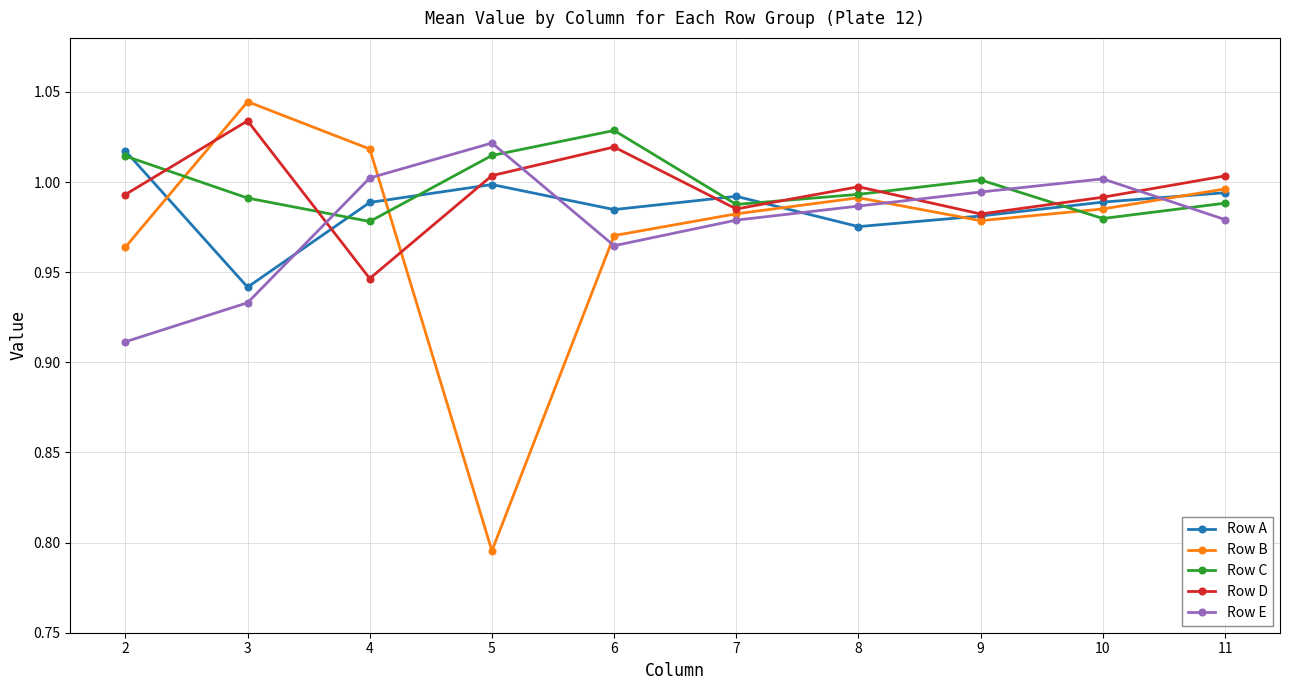

At which label does Row D reach its minimum?

4